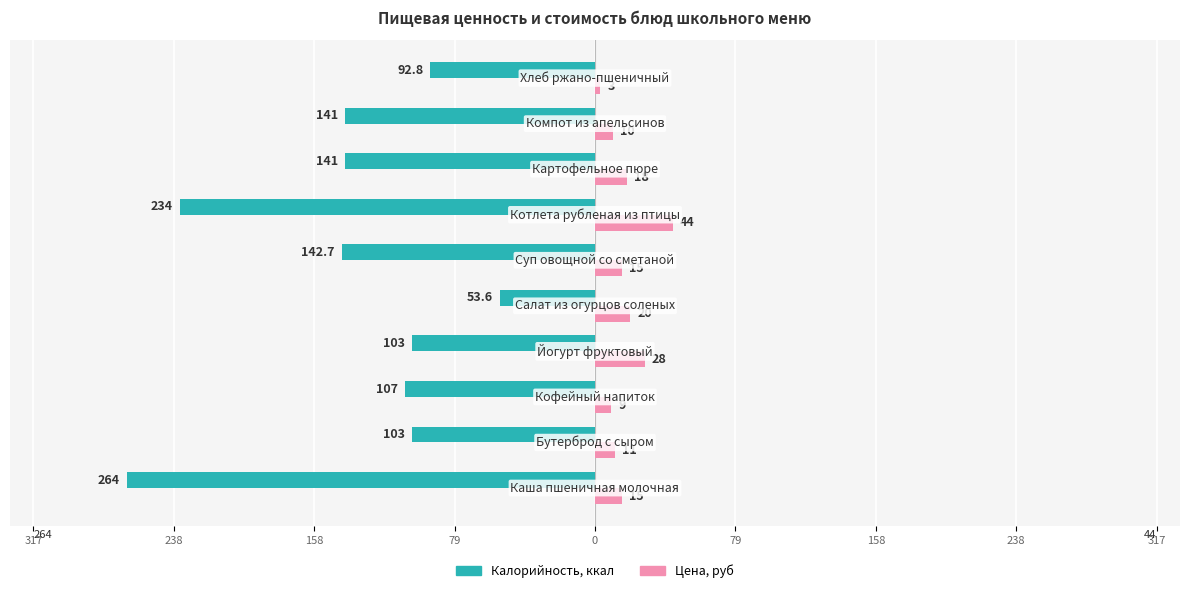

What are all the series names shown in the legend?

Калорийность, ккал, Цена, руб